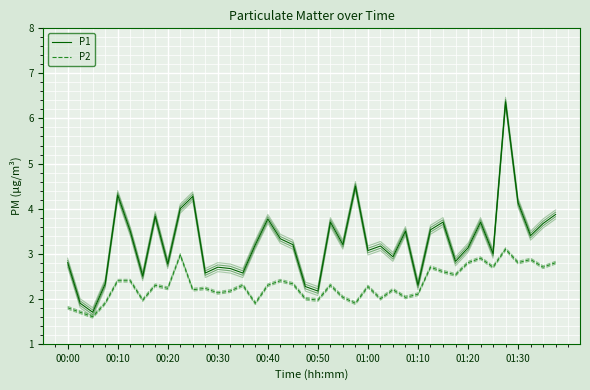

Is it true that P1 equals 6.2 at 01:10?

False